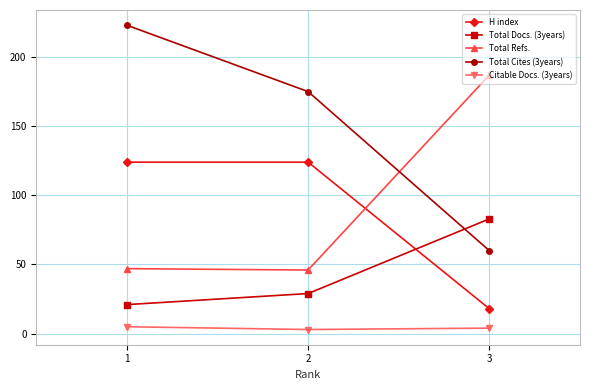

What is the value of the Citable Docs. (3years) point at the 1st from the left?

5